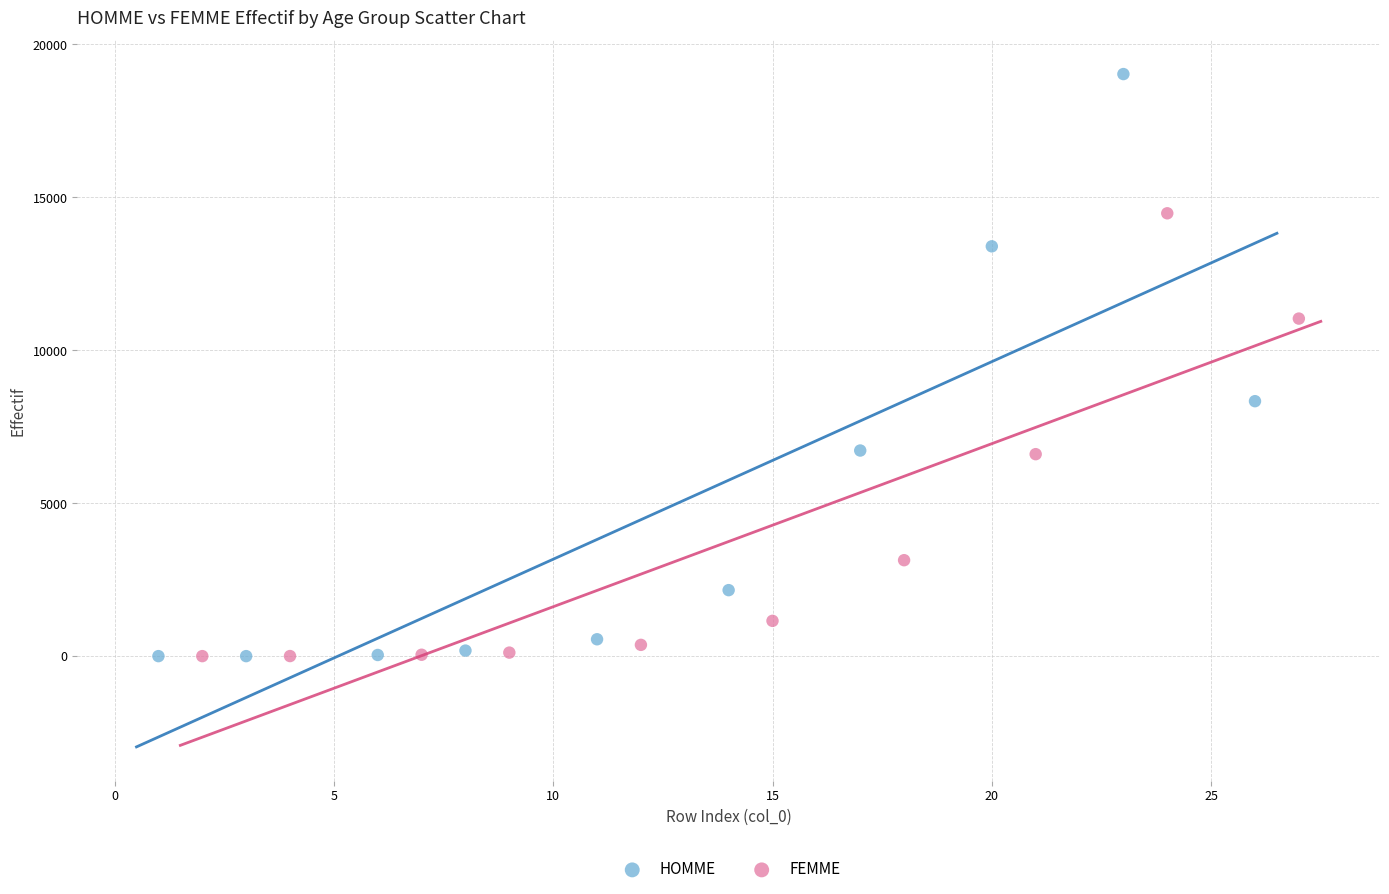

Which series has the largest Y range (max minus min)?

HOMME